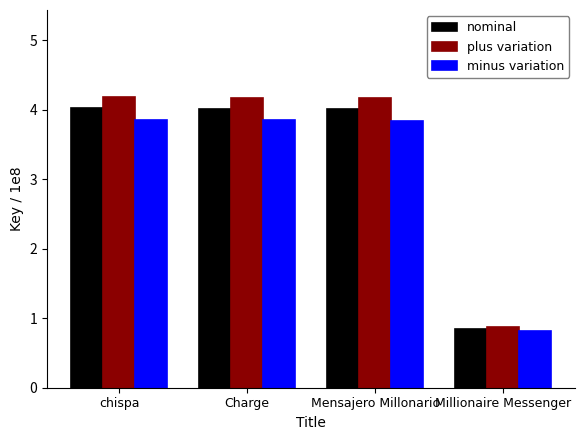

What is the sum of the nominal values at Mensajero Millonario and chispa?

8.0